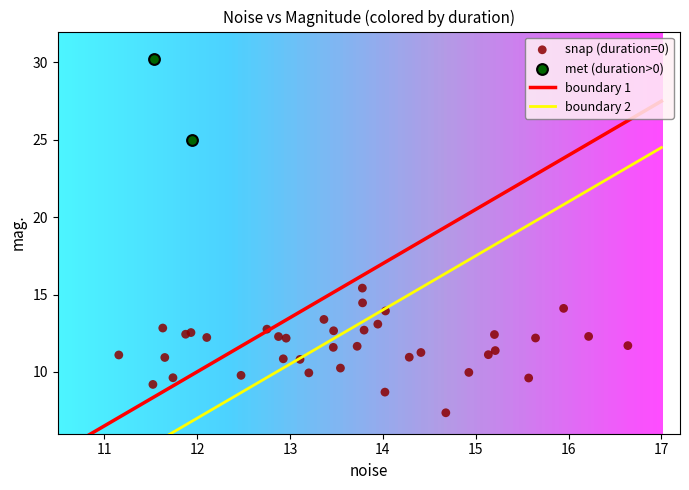

Which series has the largest Y range (max minus min)?

snap (duration=0)